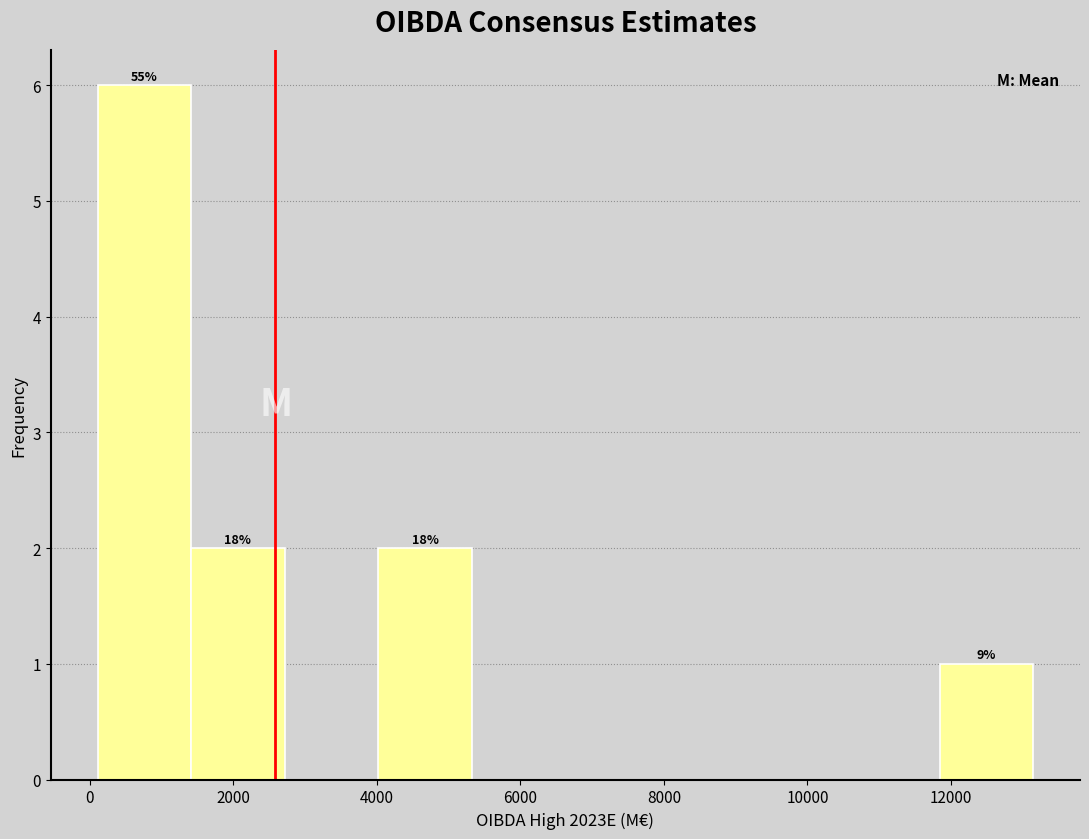

Over which range of the x-axis is the bar tallest?

200 to 1400